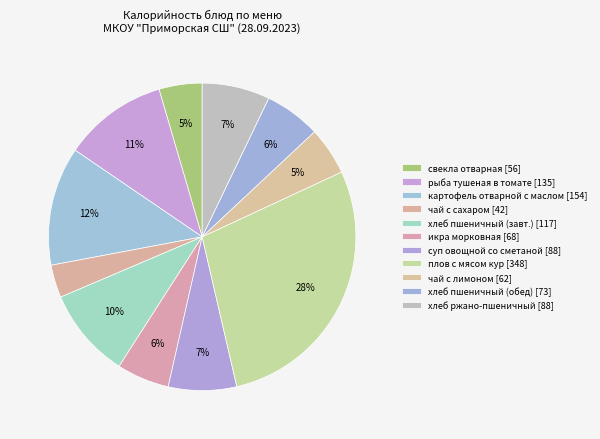

Is there a majority slice in this chart?

No